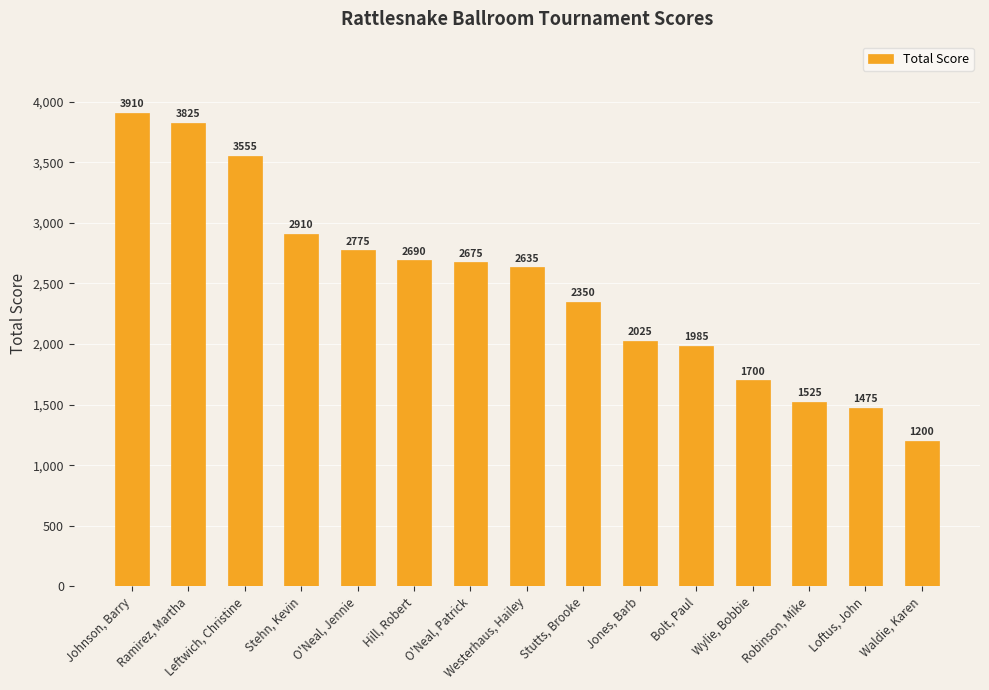

What is the difference between the maximum and minimum values?

2710